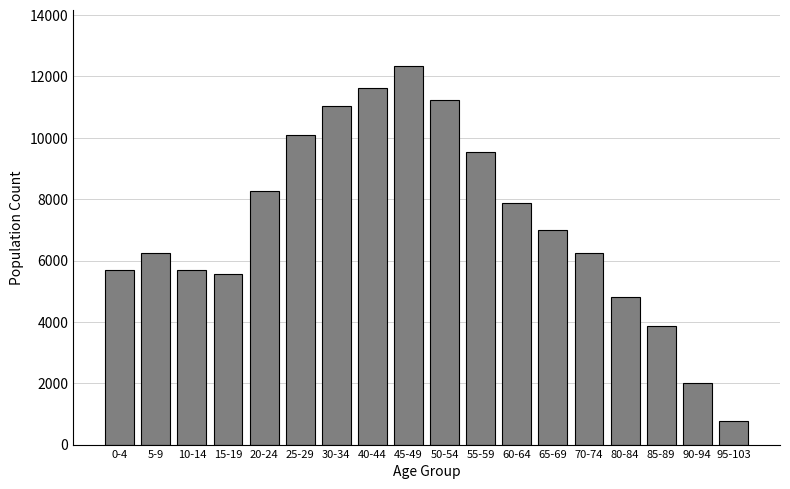

Approximately how many times larger is the value at 85-89 compared to 70-74?

0.6